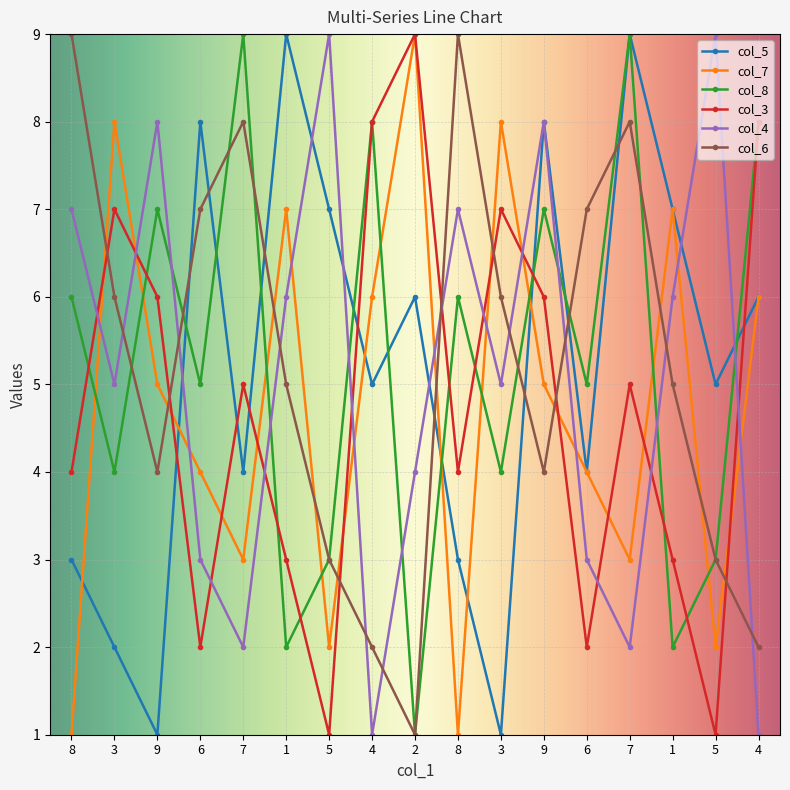

How many categories are shown in the chart?

17